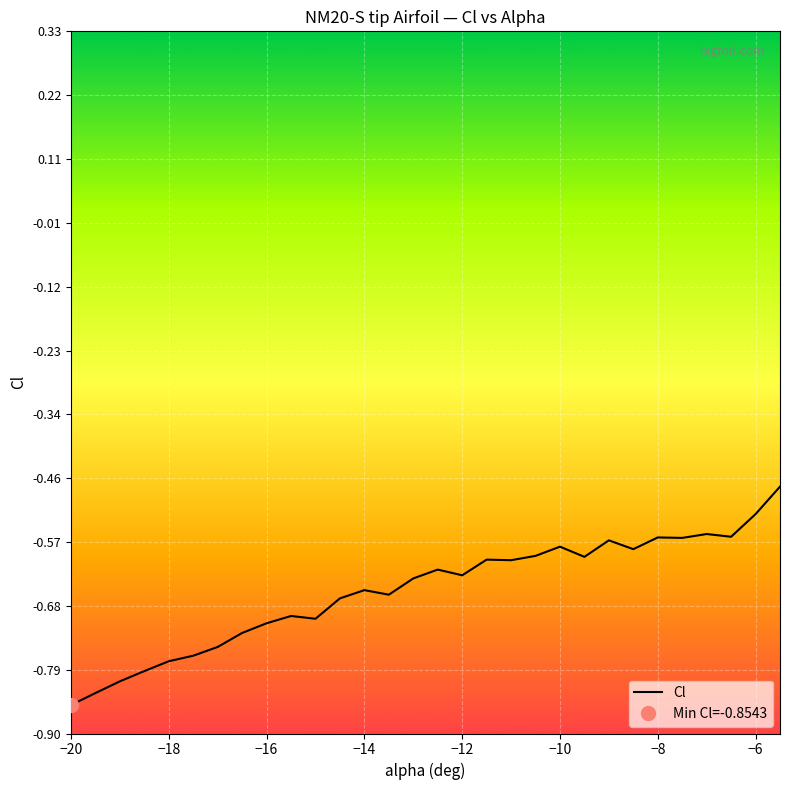

Reading right to left, what are all the values shown in this chart?

-0.5	-0.5	-0.6	-0.6	-0.6	-0.6	-0.6	-0.6	-0.6	-0.6	-0.6	-0.6	-0.6	-0.6	-0.6	-0.6	-0.7	-0.7	-0.7	-0.7	-0.7	-0.7	-0.7	-0.8	-0.8	-0.8	-0.8	-0.8	-0.8	-0.9